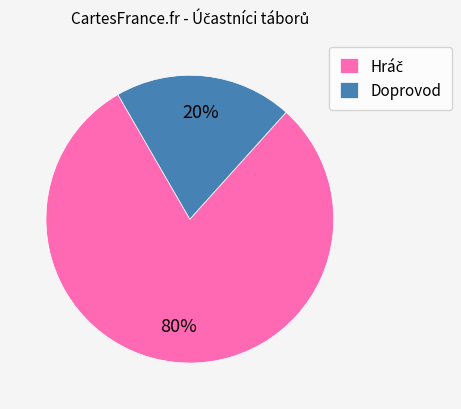

Is it true that Doprovod is 20% of the pie?

True